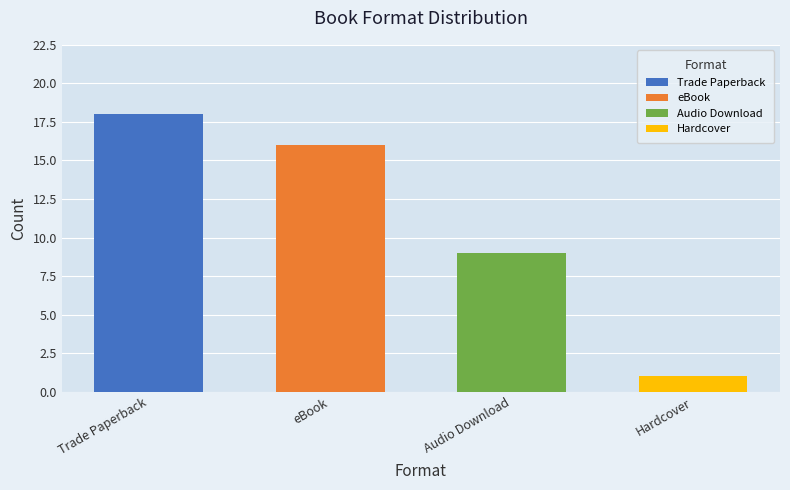

Reading left to right, transcribe all the data shown in this chart.

18	16	9	1